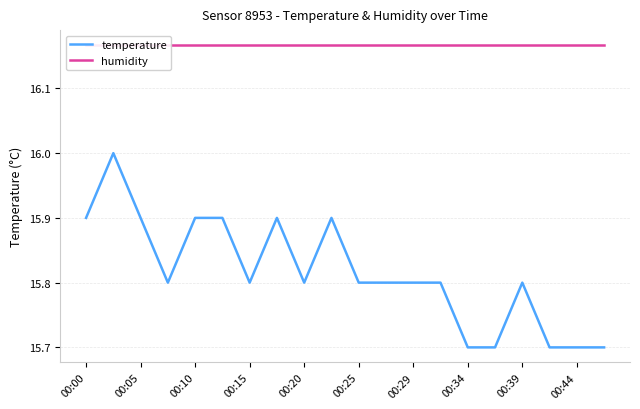

True or false: humidity and temperature cross at least once.

False